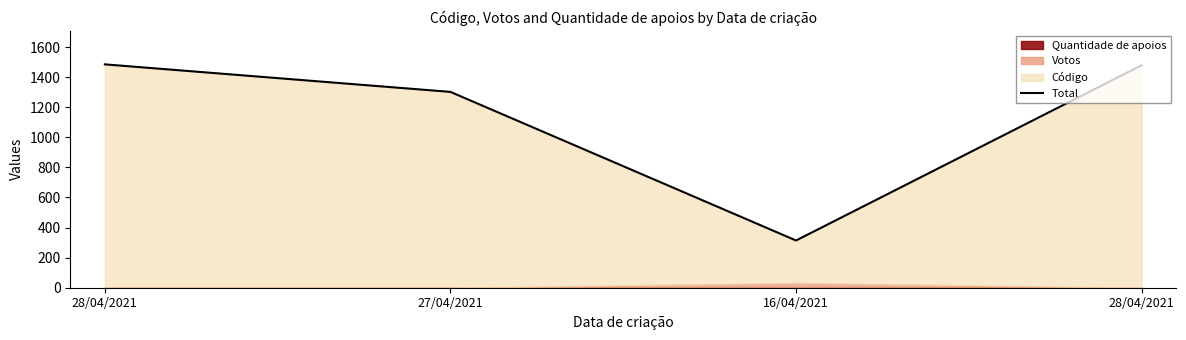

What is the average value?

1145